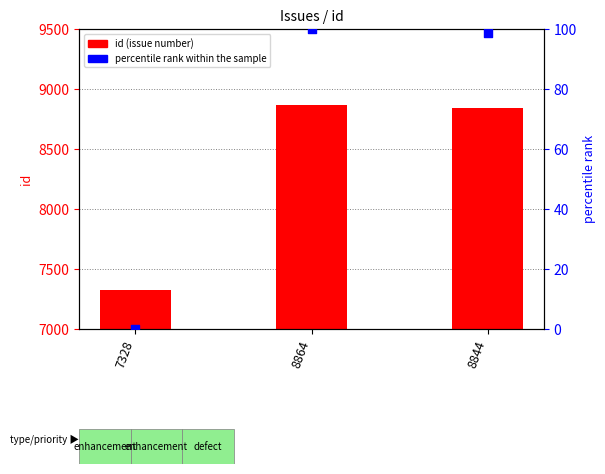

Which series contains the highest Y value?

id (issue number)